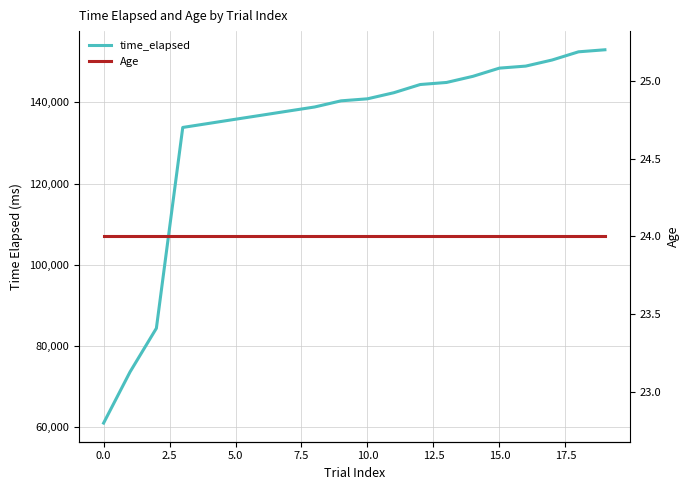

What is the smallest value displayed?

24